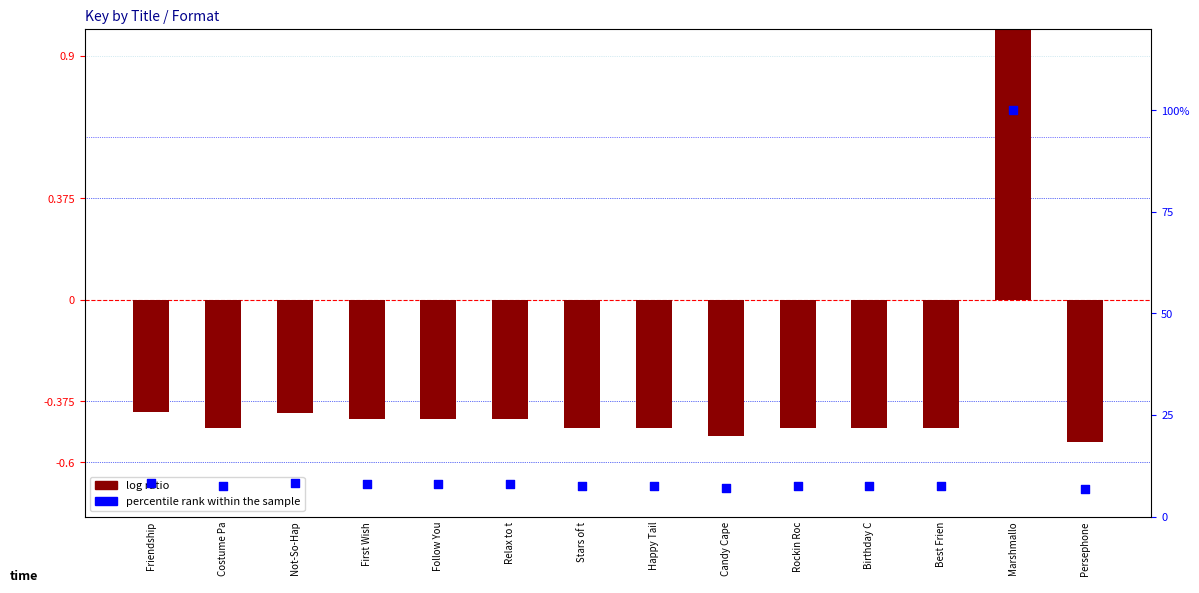

What is the total value across all series at Birthday C?

7.1